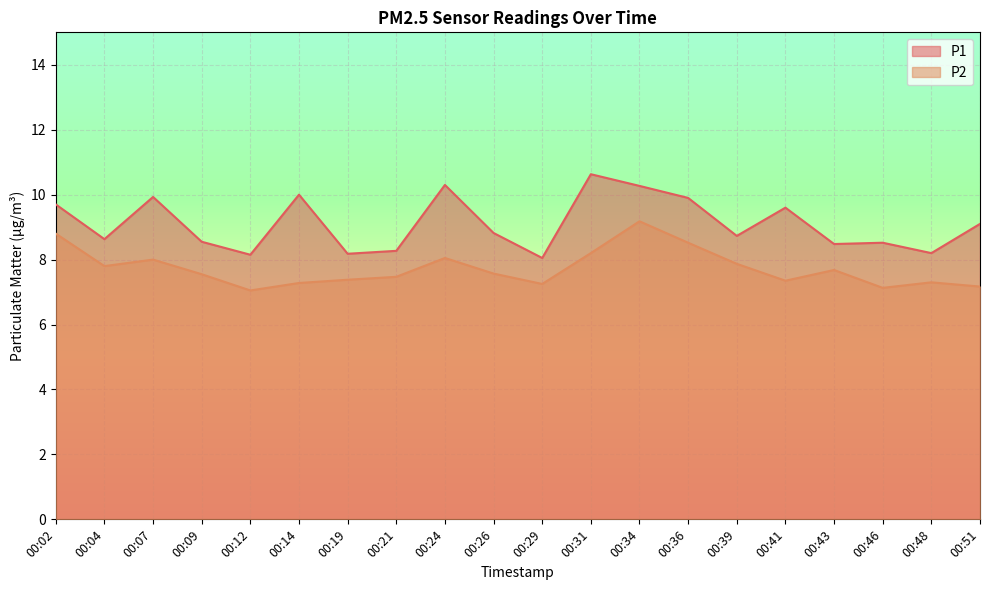

Does the chart display data point markers on the line(s)?

No